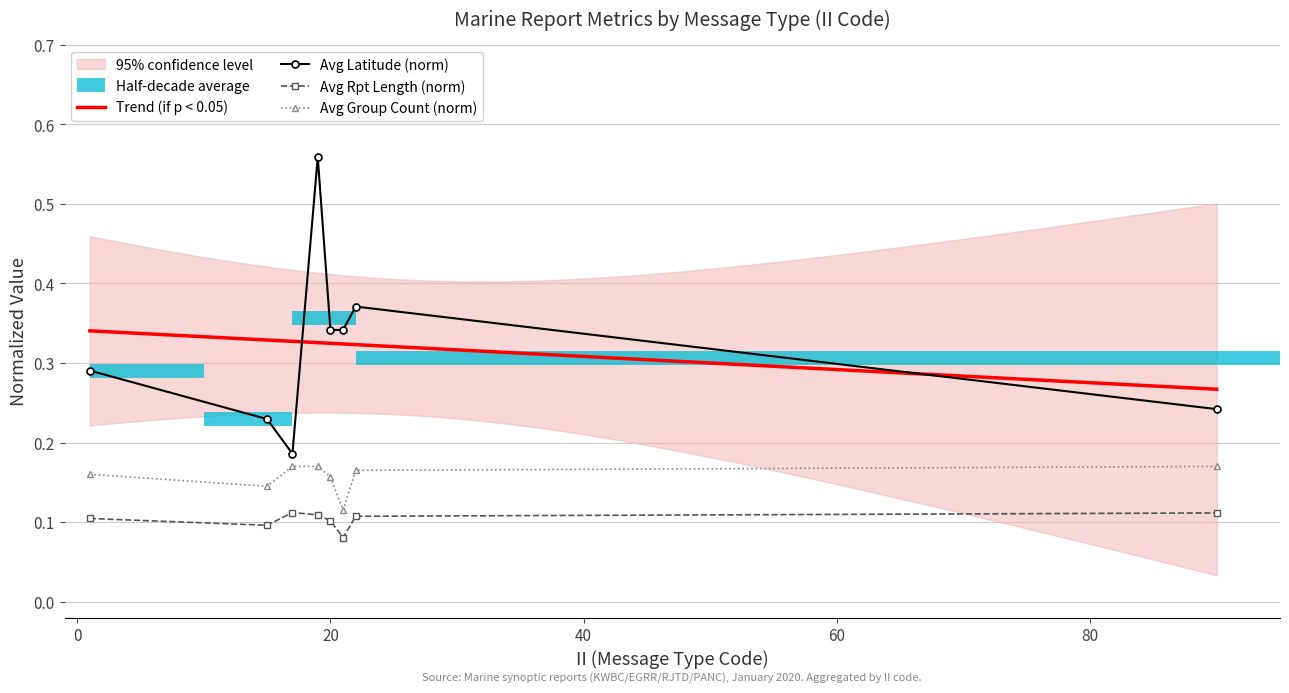

True or false: avg_group_cnt and avg_rpt_len intersect in this chart.

False